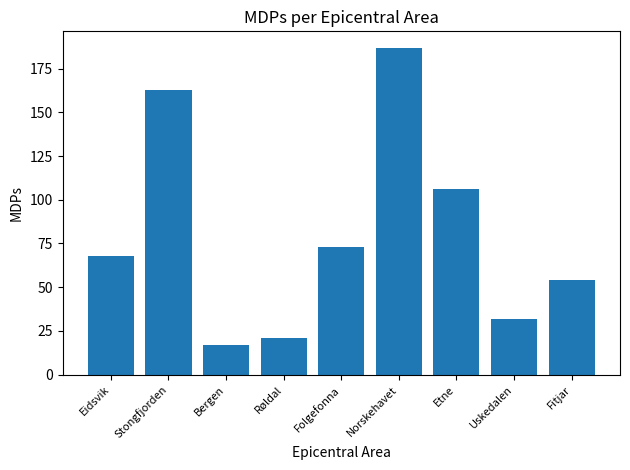

Read the value at Folgefonna, to the nearest 10.

70